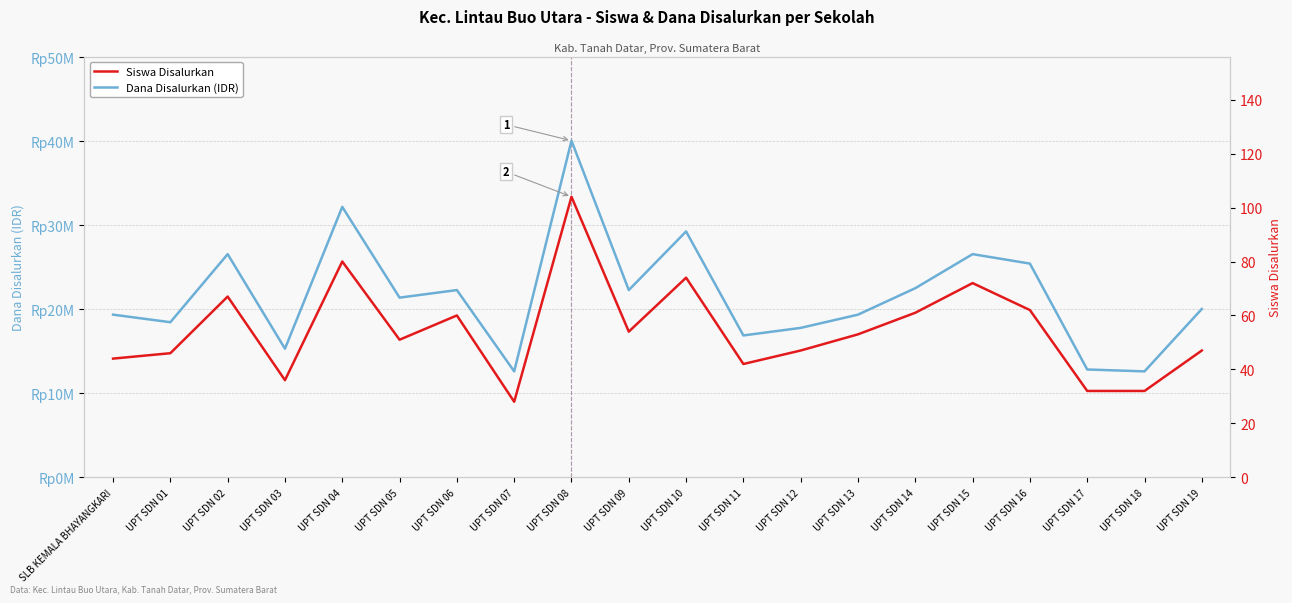

Reading left to right, what are all the values shown in this chart?

Dana Disalurkan (IDR): SLB KEMALA BHAYANGKARI=19350000	UPT SDN 01=18450000	UPT SDN 02=26550000	UPT SDN 03=15300000	UPT SDN 04=32175000	UPT SDN 05=21375000	UPT SDN 06=22275000	UPT SDN 07=12600000	UPT SDN 08=40050000	UPT SDN 09=22275000	UPT SDN 10=29250000	UPT SDN 11=16875000	UPT SDN 12=17775000	UPT SDN 13=19350000	UPT SDN 14=22500000	UPT SDN 15=26550000	UPT SDN 16=25425000	UPT SDN 17=12825000	UPT SDN 18=12600000	UPT SDN 19=20025000
Siswa Disalurkan: SLB KEMALA BHAYANGKARI=44	UPT SDN 01=46	UPT SDN 02=67	UPT SDN 03=36	UPT SDN 04=80	UPT SDN 05=51	UPT SDN 06=60	UPT SDN 07=28	UPT SDN 08=104	UPT SDN 09=54	UPT SDN 10=74	UPT SDN 11=42	UPT SDN 12=47	UPT SDN 13=53	UPT SDN 14=61	UPT SDN 15=72	UPT SDN 16=62	UPT SDN 17=32	UPT SDN 18=32	UPT SDN 19=47